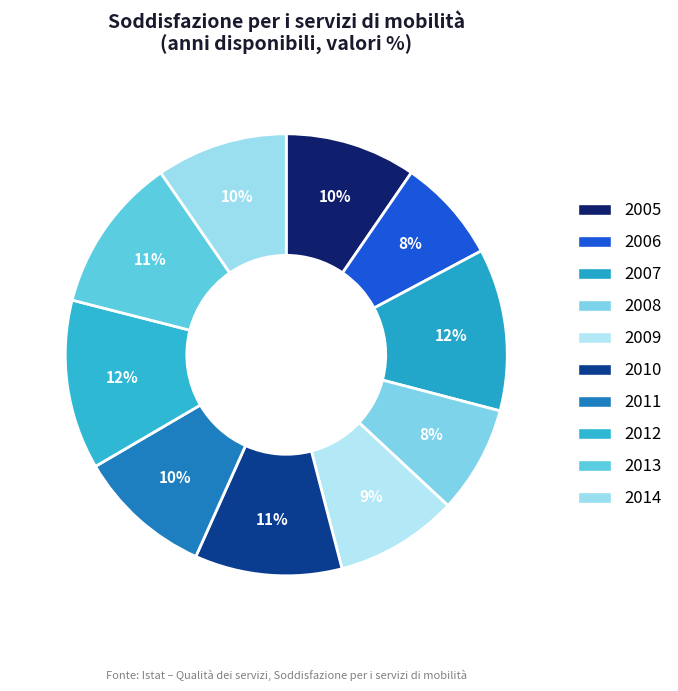

The 2011 slice represents 1% of the pie. True or false?

False